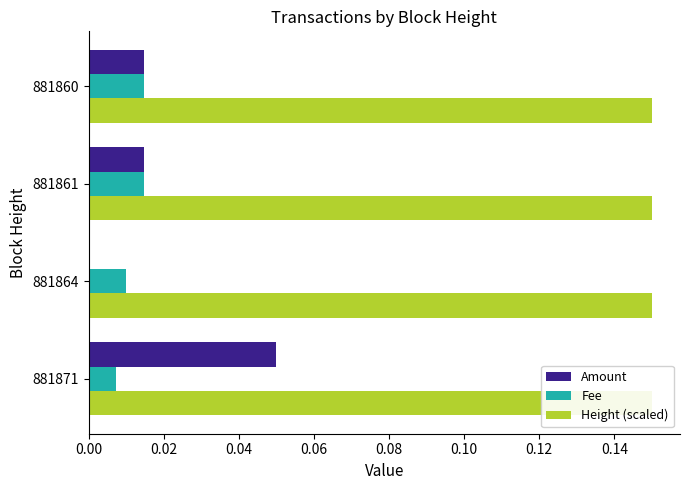

Which series changed the most between 881864 and 881861?

Amount